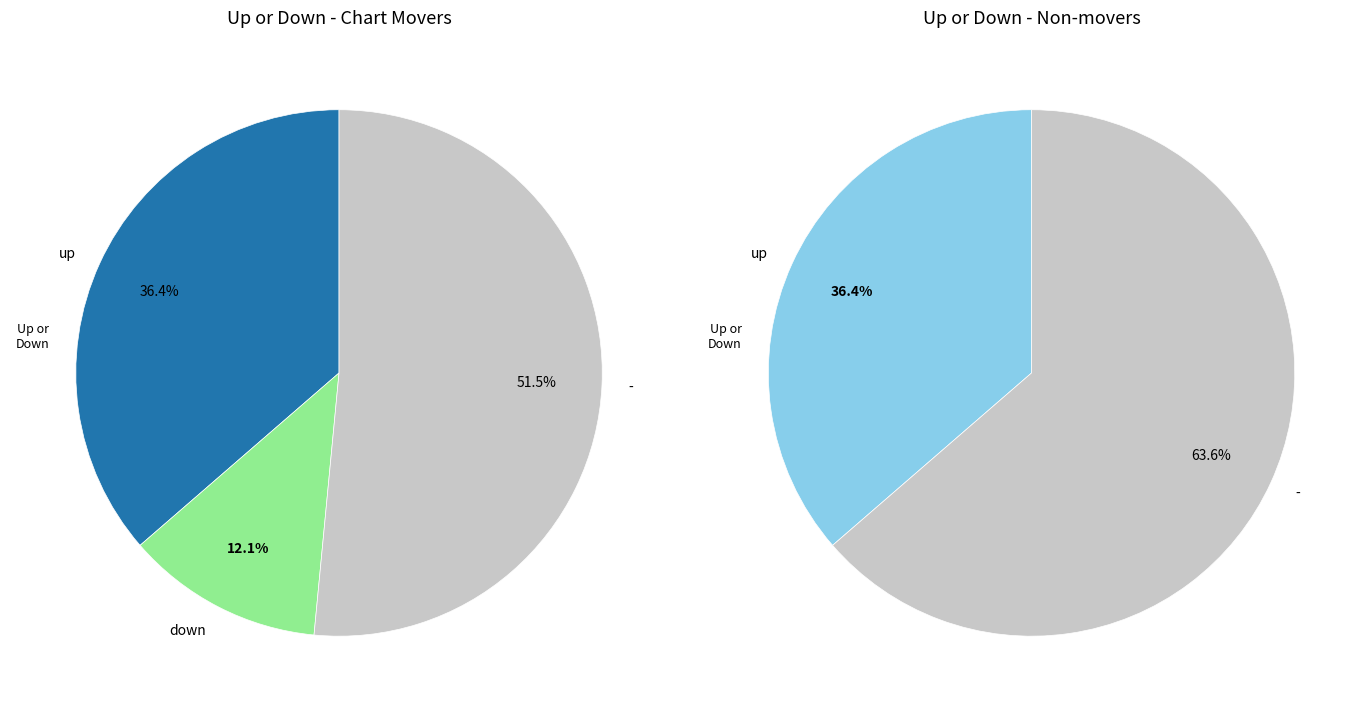

What is the majority slice?

-